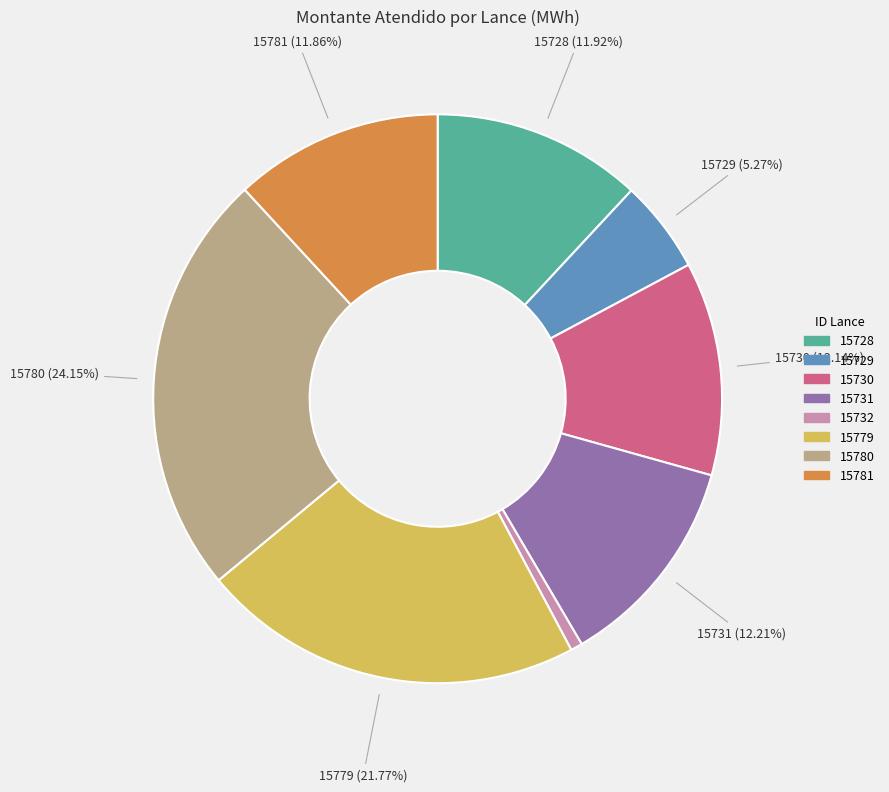

Is there any slice that represents more than half of the pie?

No